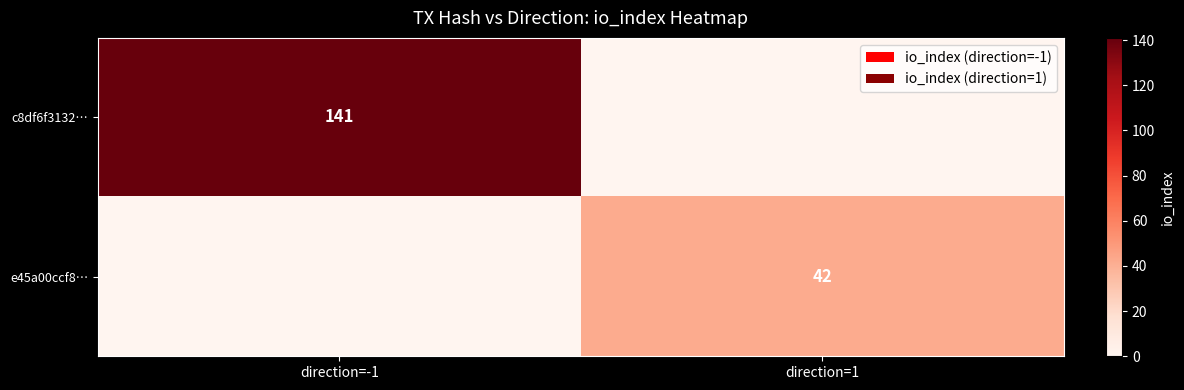

The value of c8df6f3132… at direction=-1 is 55. True or false?

False